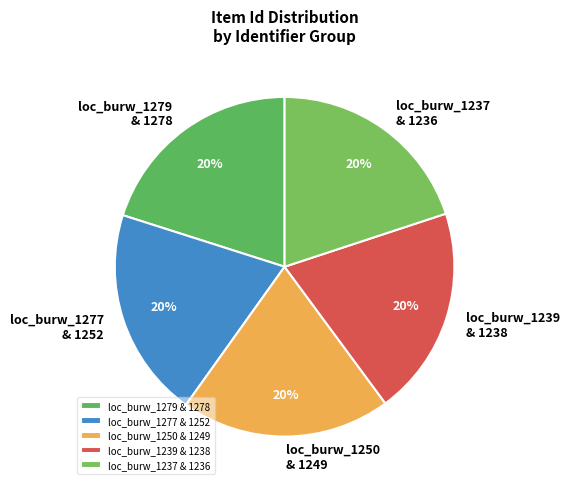

To the nearest percent, what is the combined percentage of loc_burw_1237 & 1236 and loc_burw_1279 & 1278?

40%